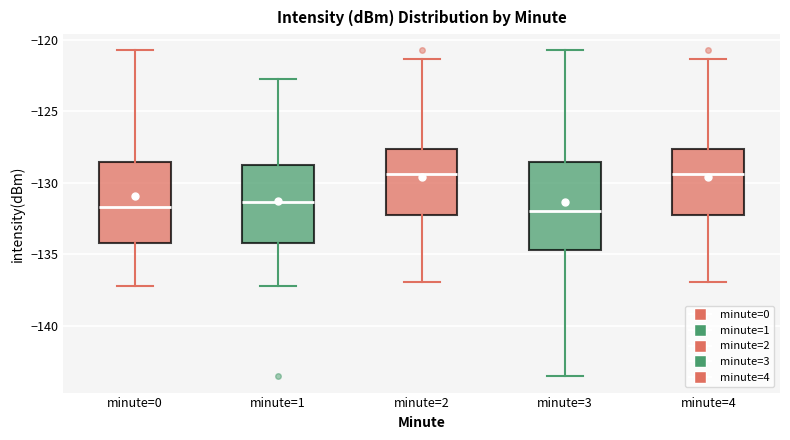

Where does the lower whisker of the box for minute=1 end on the y-axis? The values are not printed on the chart, so give them approximately, as read against the axis.

-137.0